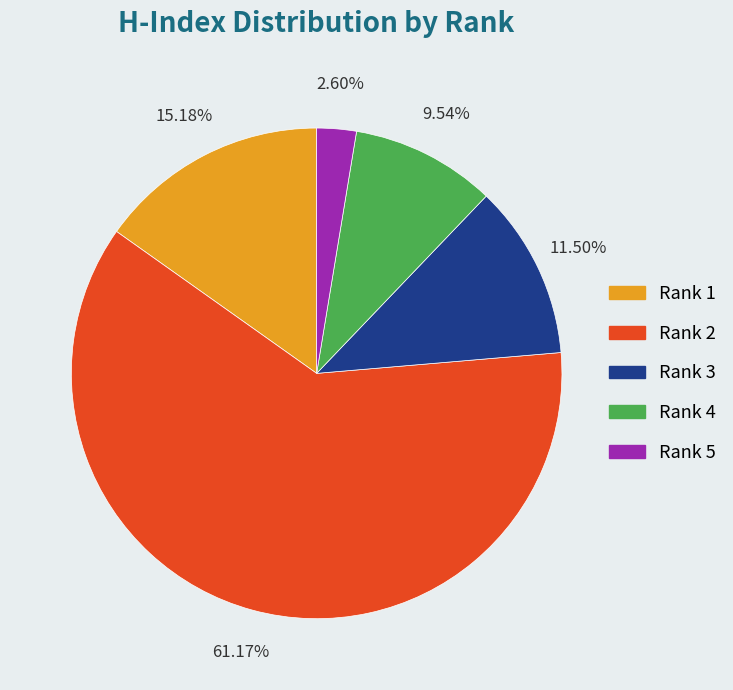

To the nearest percent, what percentage of the pie is Rank 4?

10%